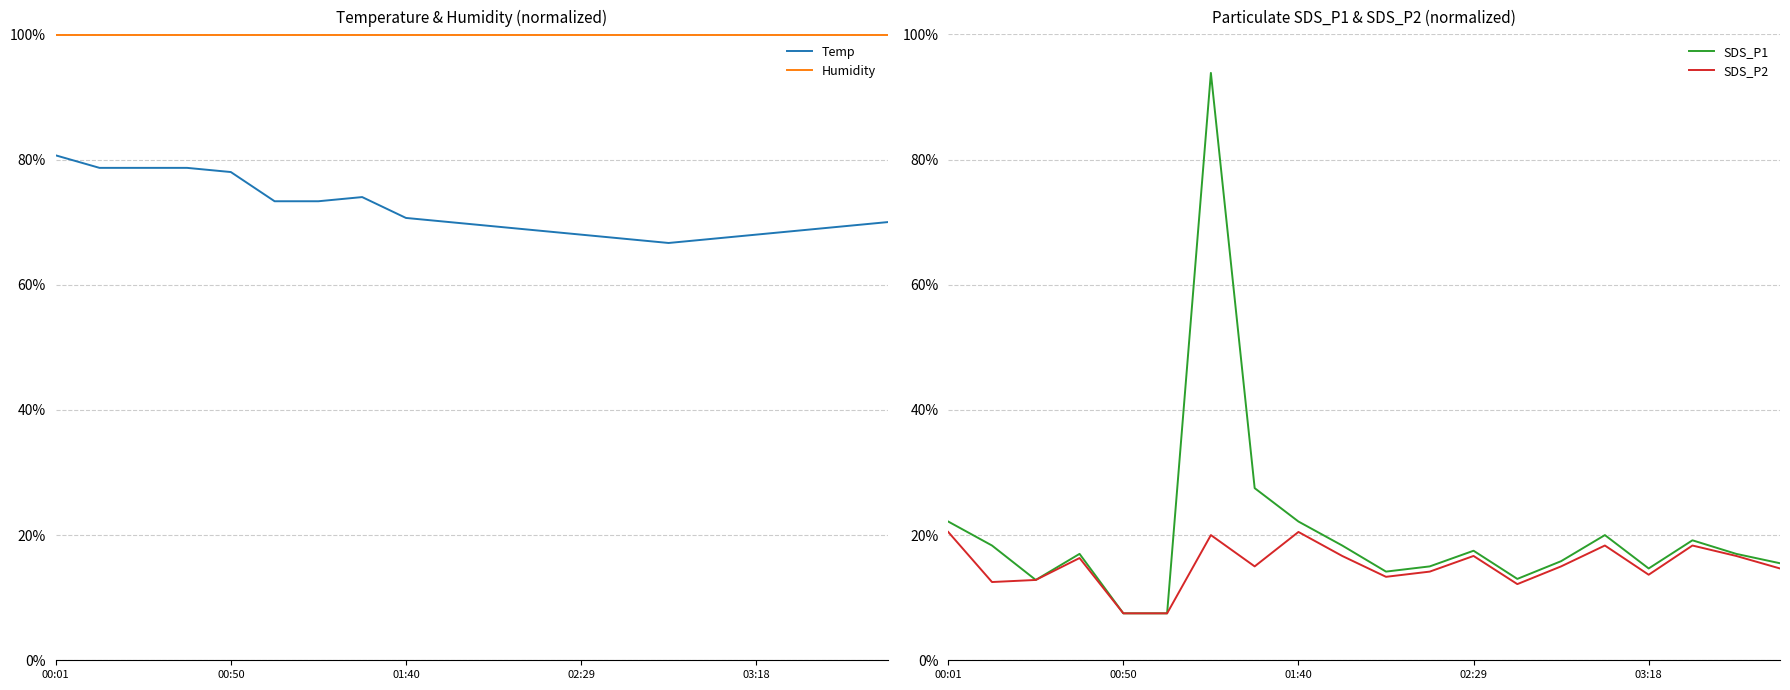

Which series has the largest total across all categories?

Humidity